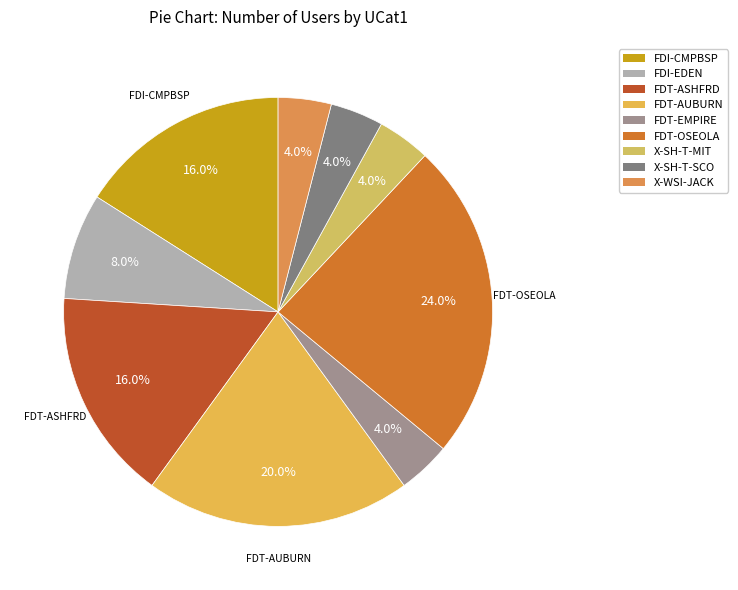

To the nearest percent, what percentage of the pie is FDT-EMPIRE?

4%